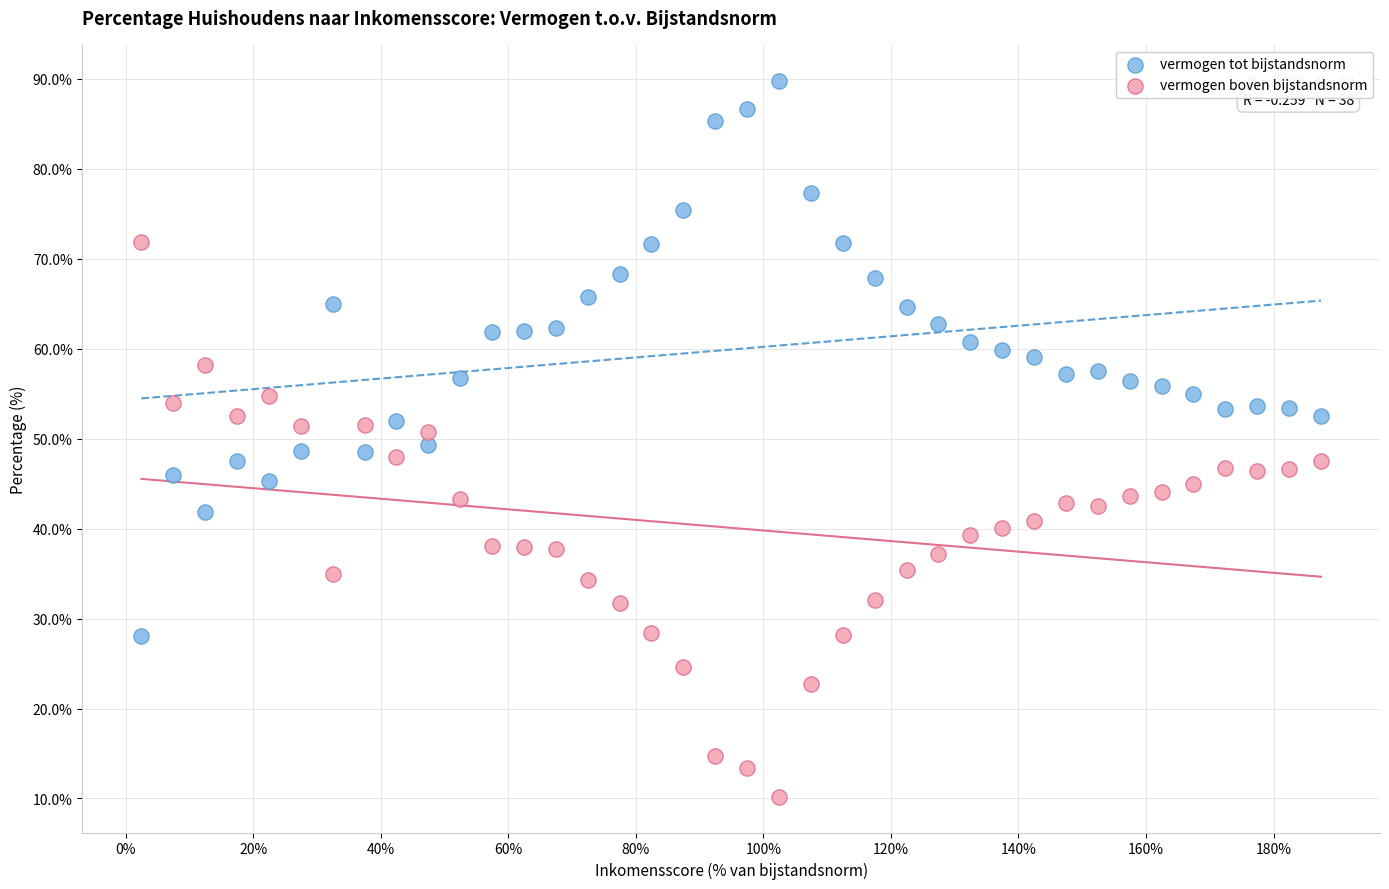

Which series reaches the maximum Y coordinate?

vermogen tot bijstandsnorm